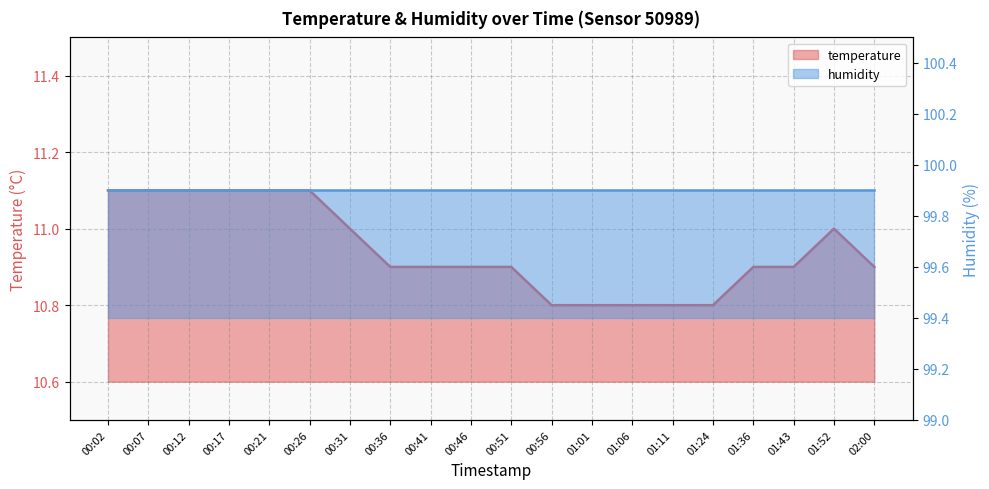

What is the minimum value shown in the chart?

10.8